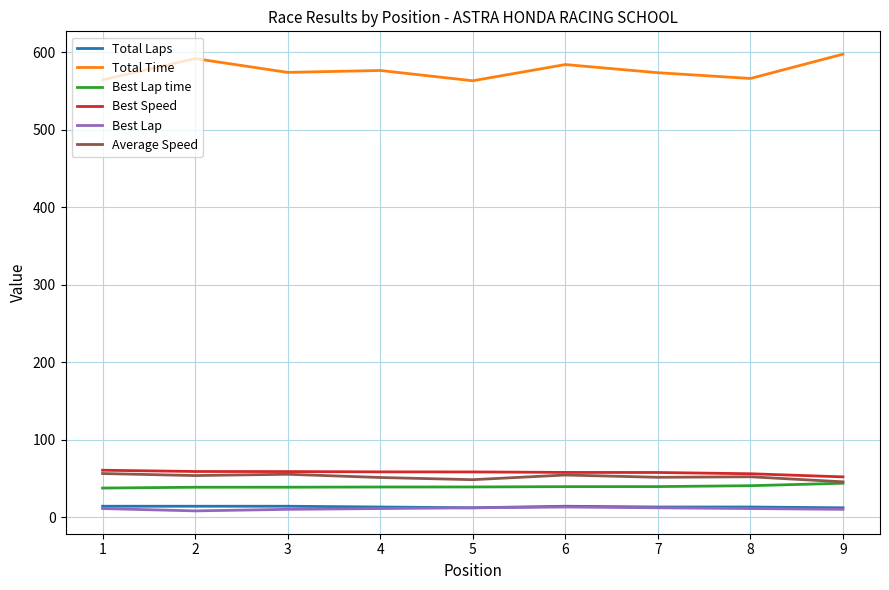

How many values in the Best Speed series are below 58?

4